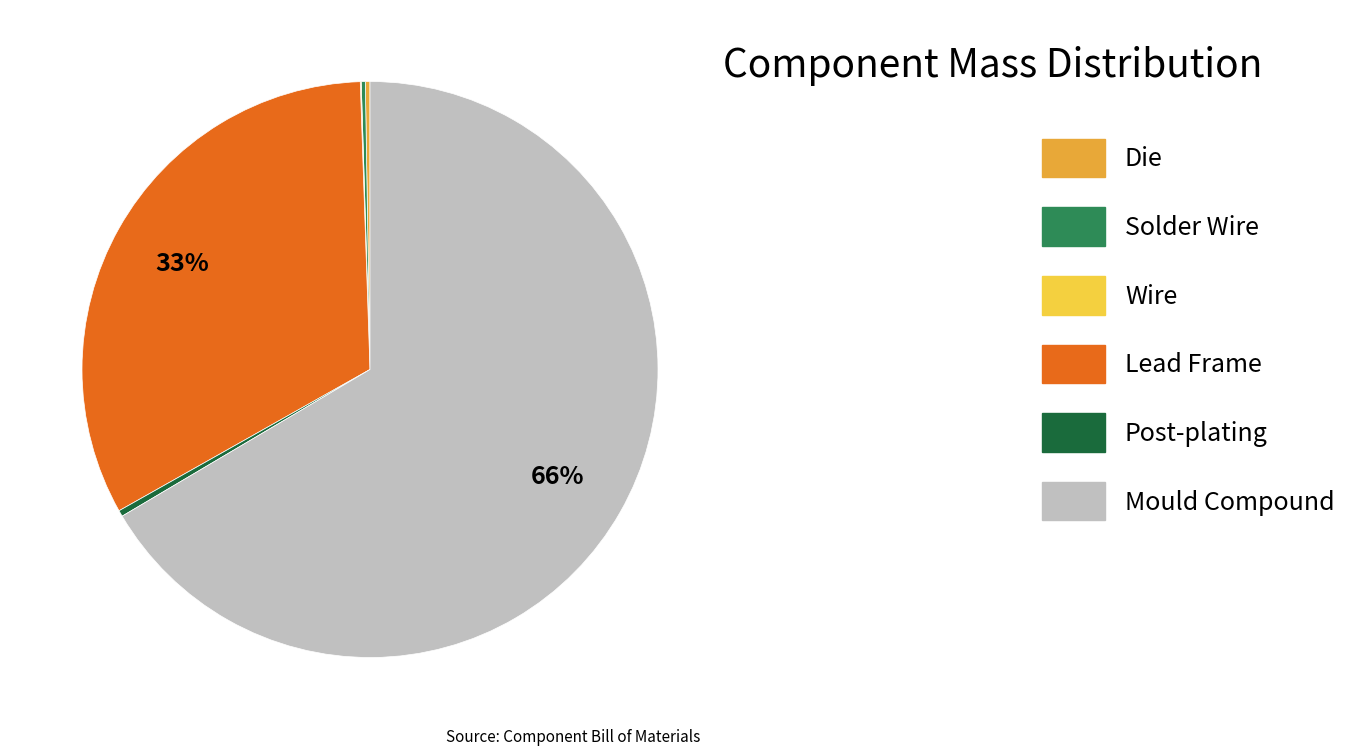

True or false: Post-plating accounts for 0% of the total.

True